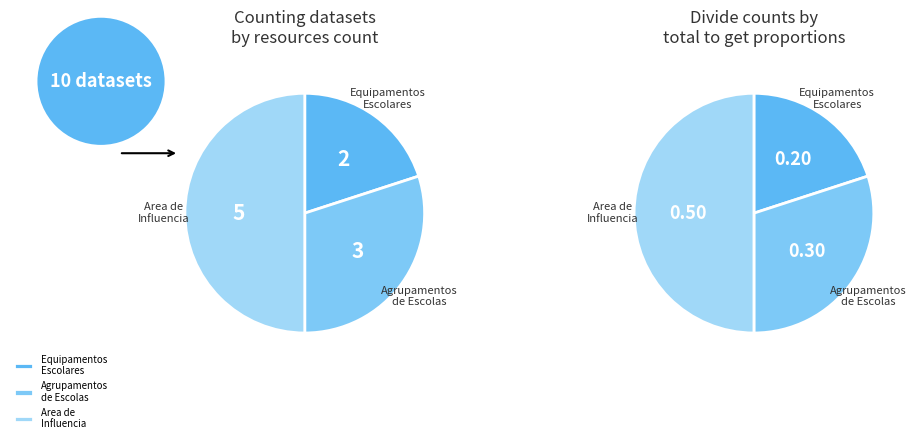

What percentage is the Equipamentos Escolares slice, to the nearest percent?

20%